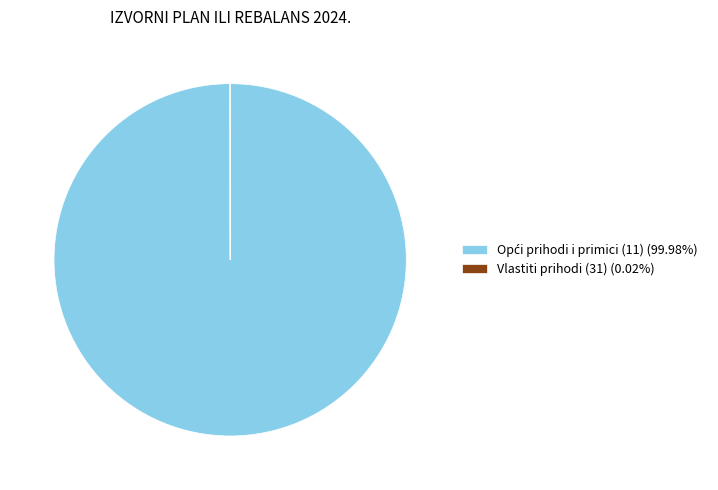

Does any single category account for the majority?

Yes